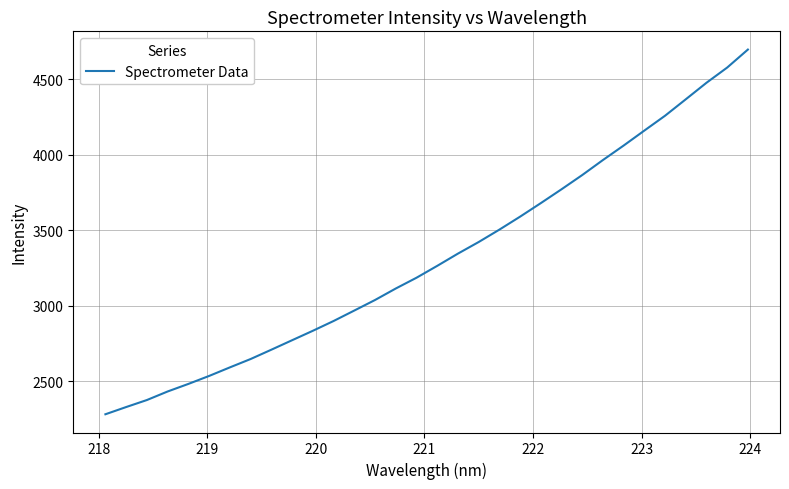

What is the smallest value displayed?

2282.1